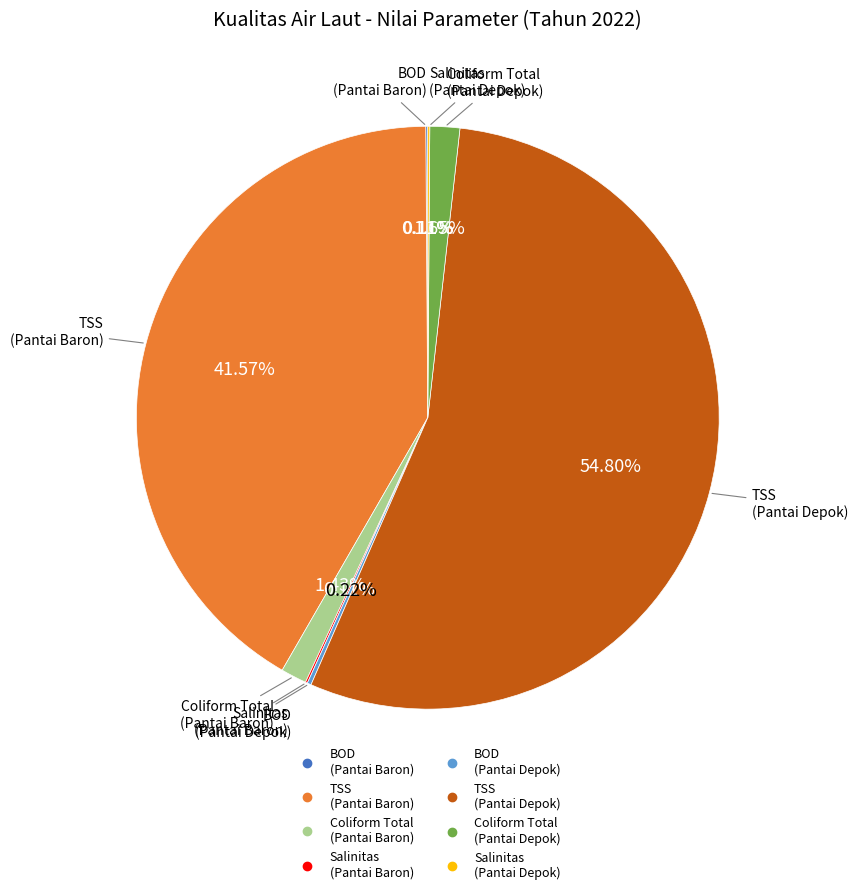

Does any single category account for the majority?

Yes